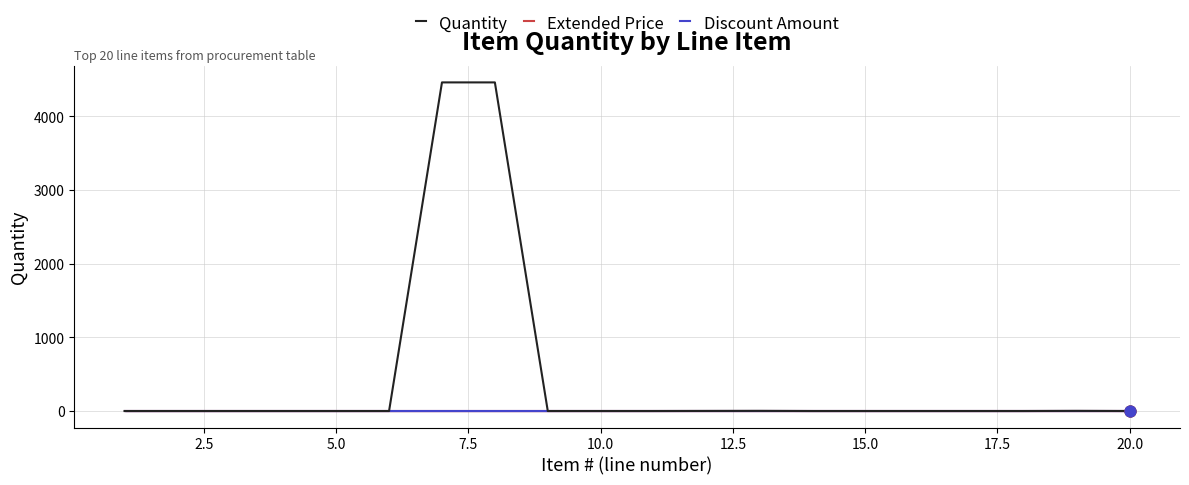

What are all the series names shown in the legend?

Quantity, Extended Price, Discount Amount